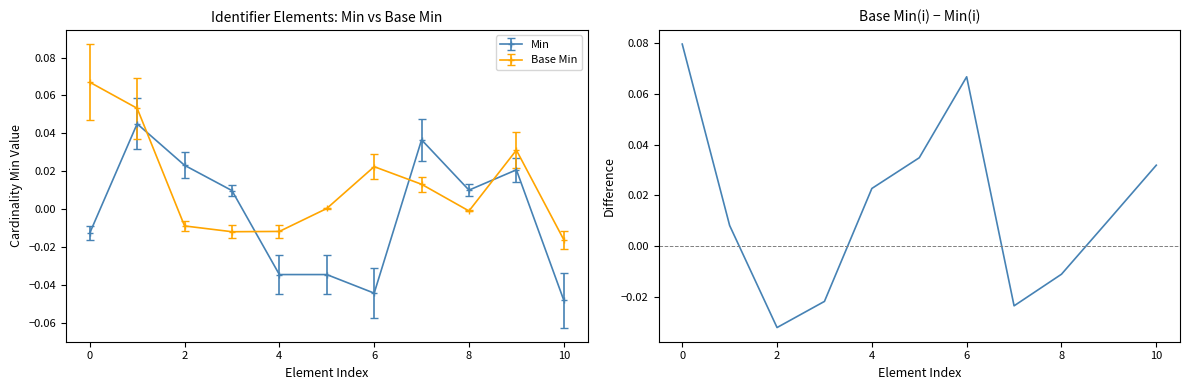

After their last crossing, which series has the higher values: Base Min or Min?

Base Min